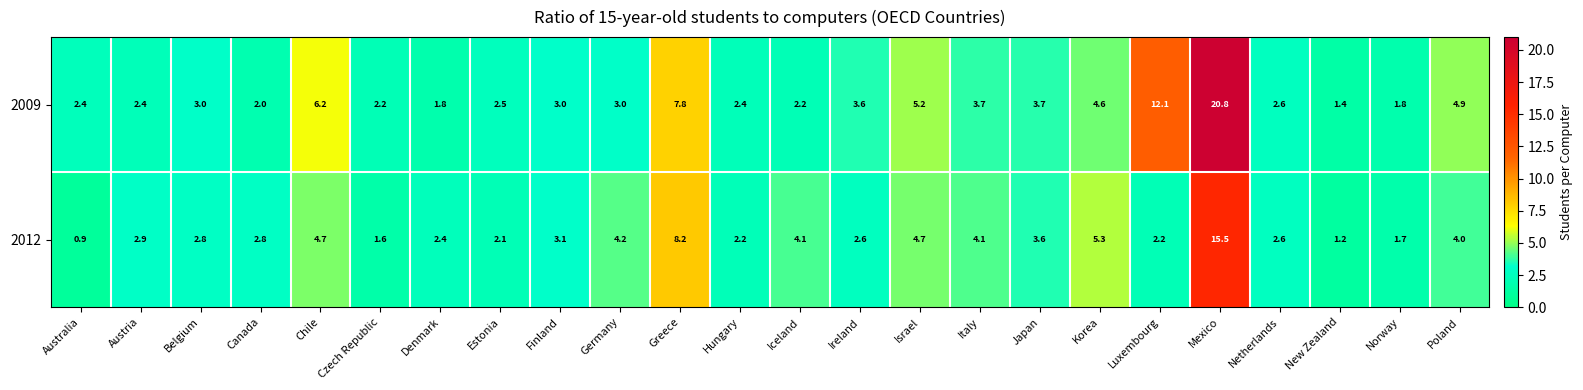

The 2012 series shows 8.3 at Israel. True or false?

False